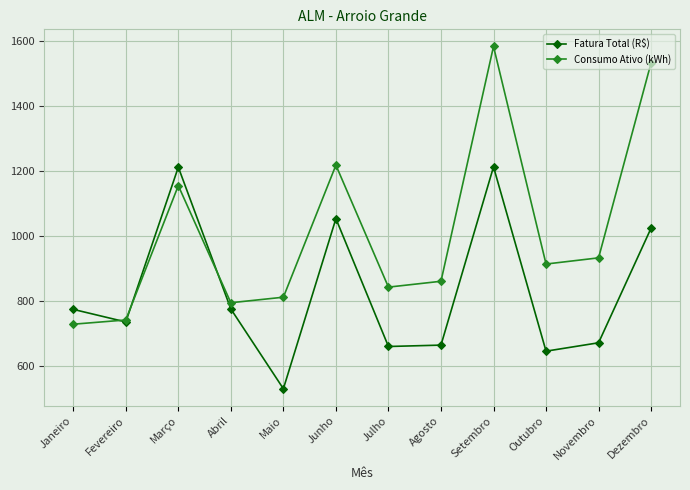

What is the label of the 8th point from the right?

Maio